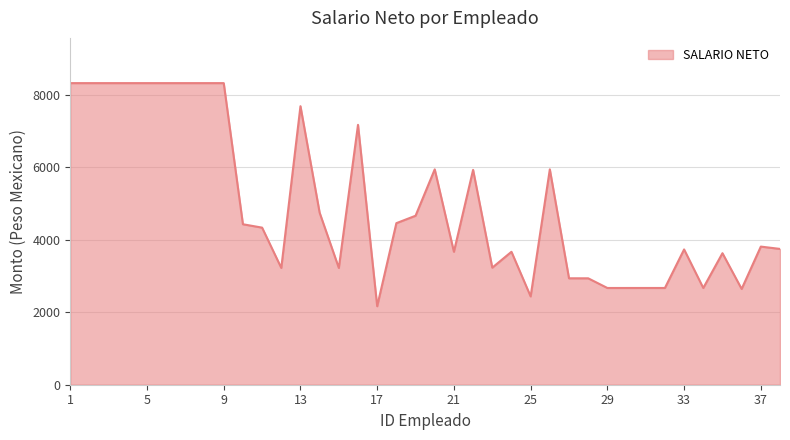

What is the sum of all values?

188685.2